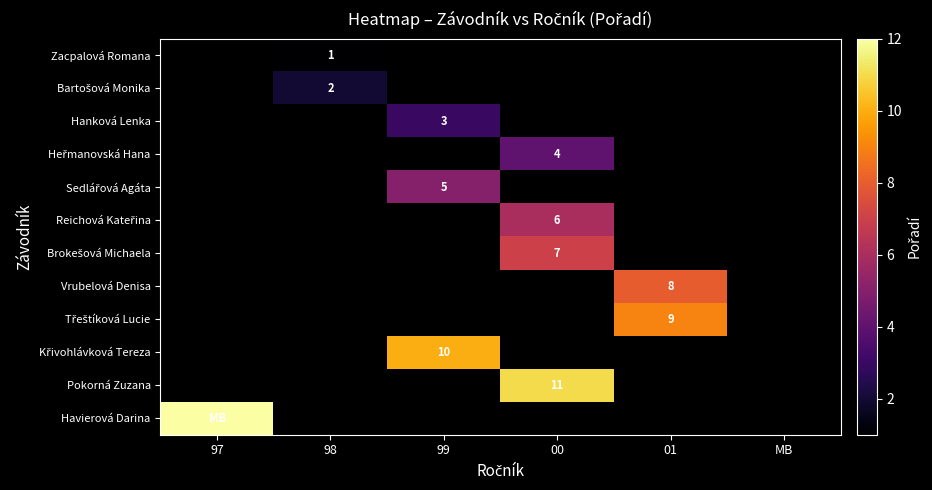

True or false: Pokorná Zuzana has a value of 11 at 00.

True